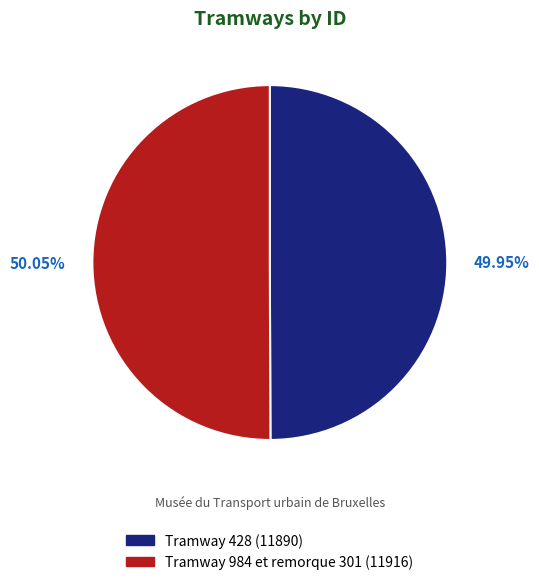

Do Tramway 428 and Tramway 984 et remorque 301 together represent more than half of the pie?

Yes